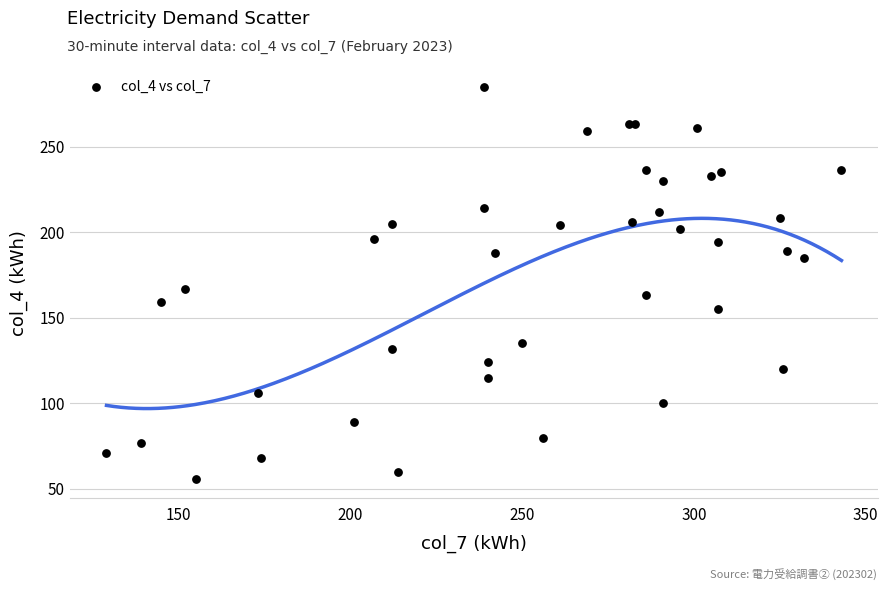

What Y value in the scatter plot is closest to 170?

167